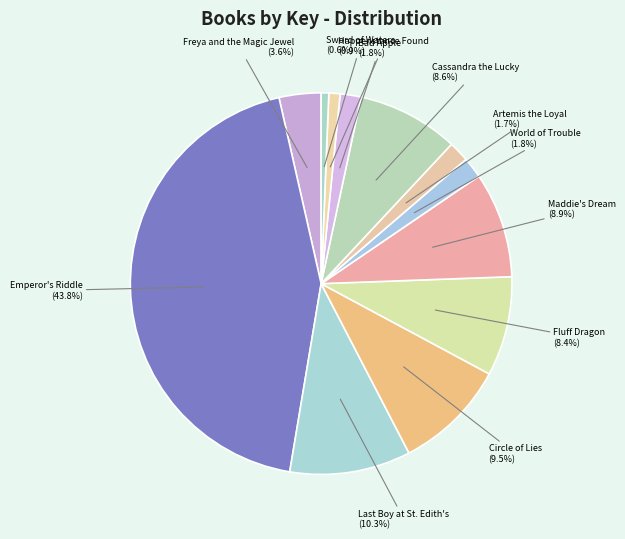

Is it true that Freya and the Magic Jewel is 4% of the pie?

True